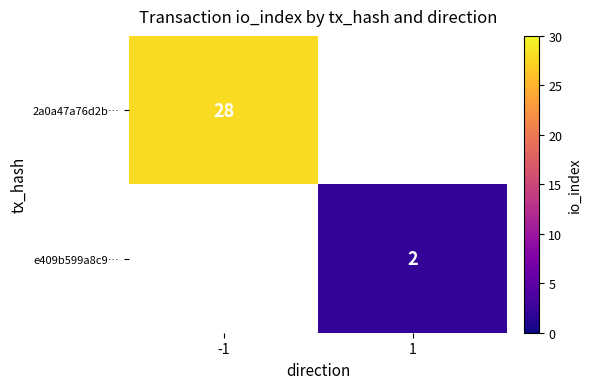

True or false: e409b599a8c9… has a value of 1 at 1.

False